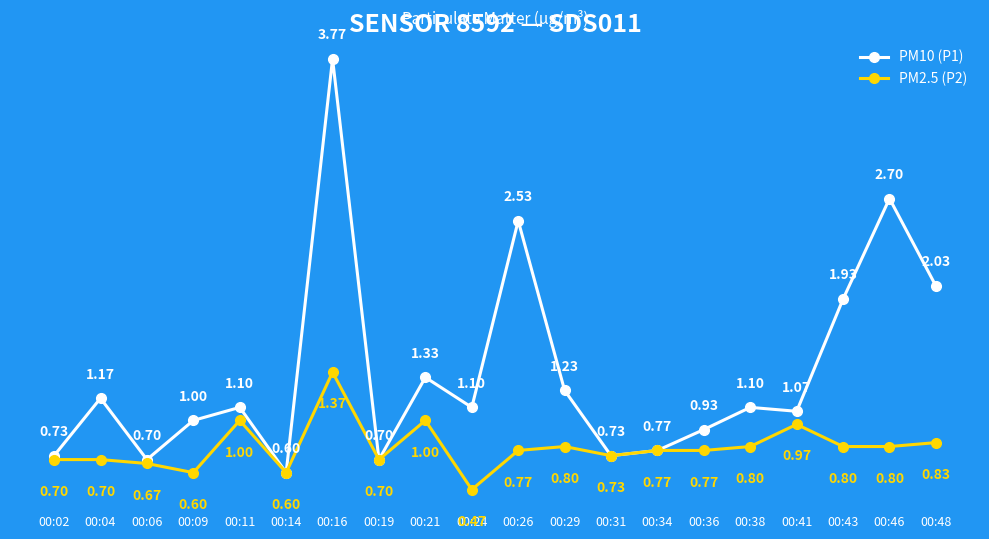

Which series has the largest range (max minus min)?

PM10 (P1)